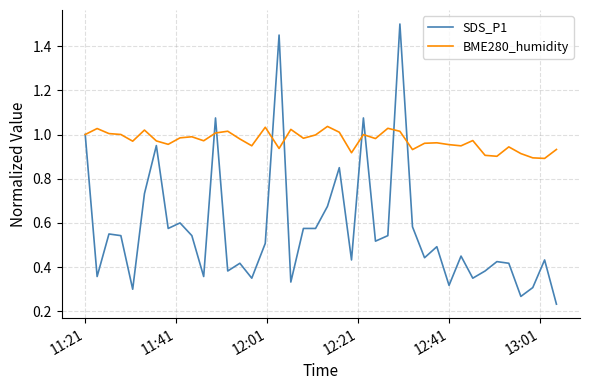

True or false: BME280_humidity has more than 1 points higher than both neighbors.

True